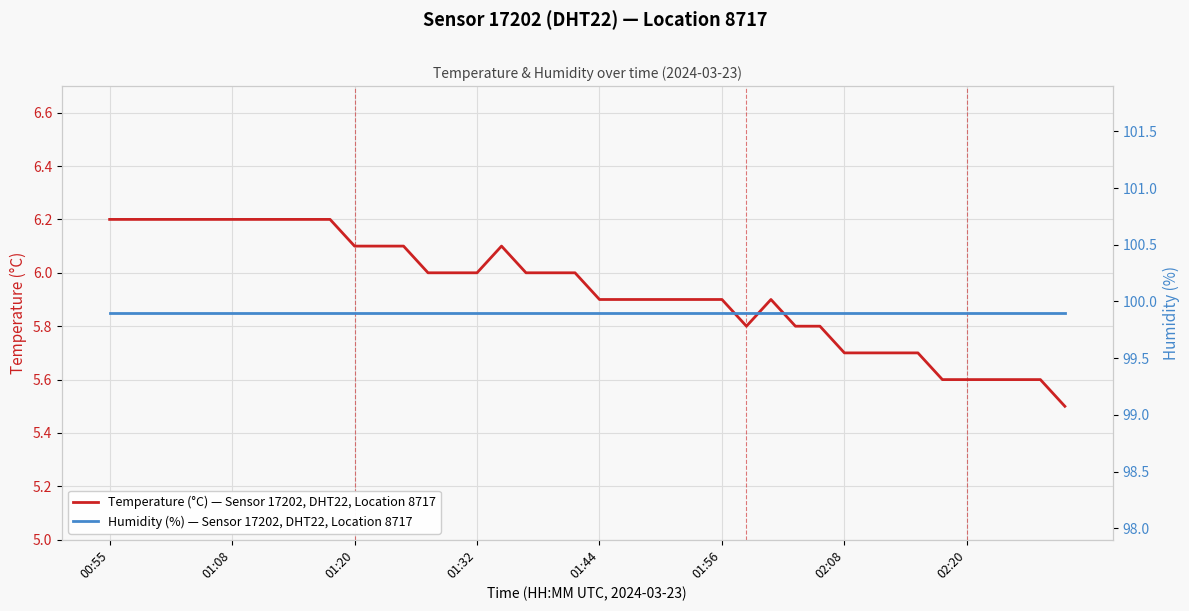

In Temperature (°C) — Sensor 17202, DHT22, Location 8717, how many points are higher than both neighbors (excluding endpoints)?

2